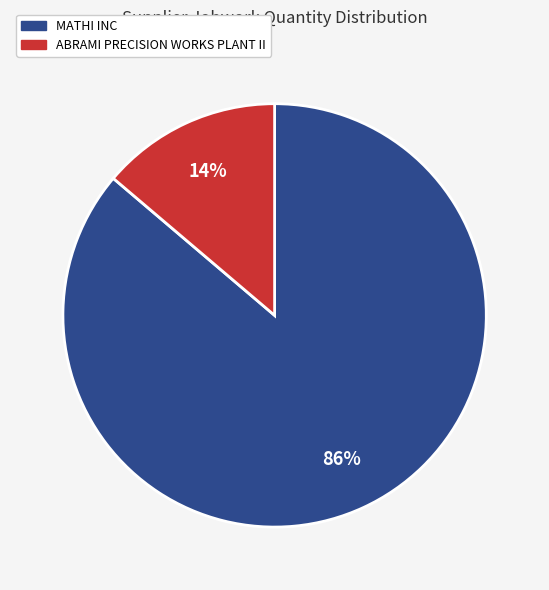

To the nearest percent, what percentage of the pie is ABRAMI PRECISION WORKS PLANT II?

14%